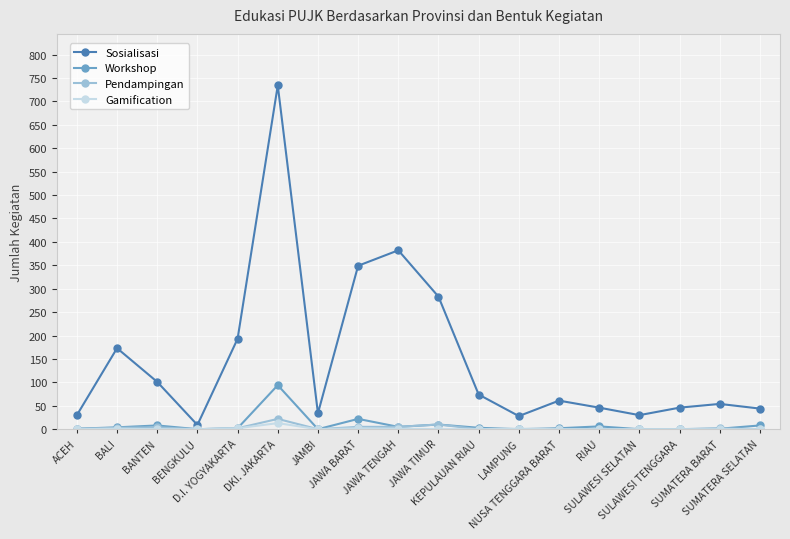

What is the difference between the second highest and second lowest values in the Sosialisasi series?

354